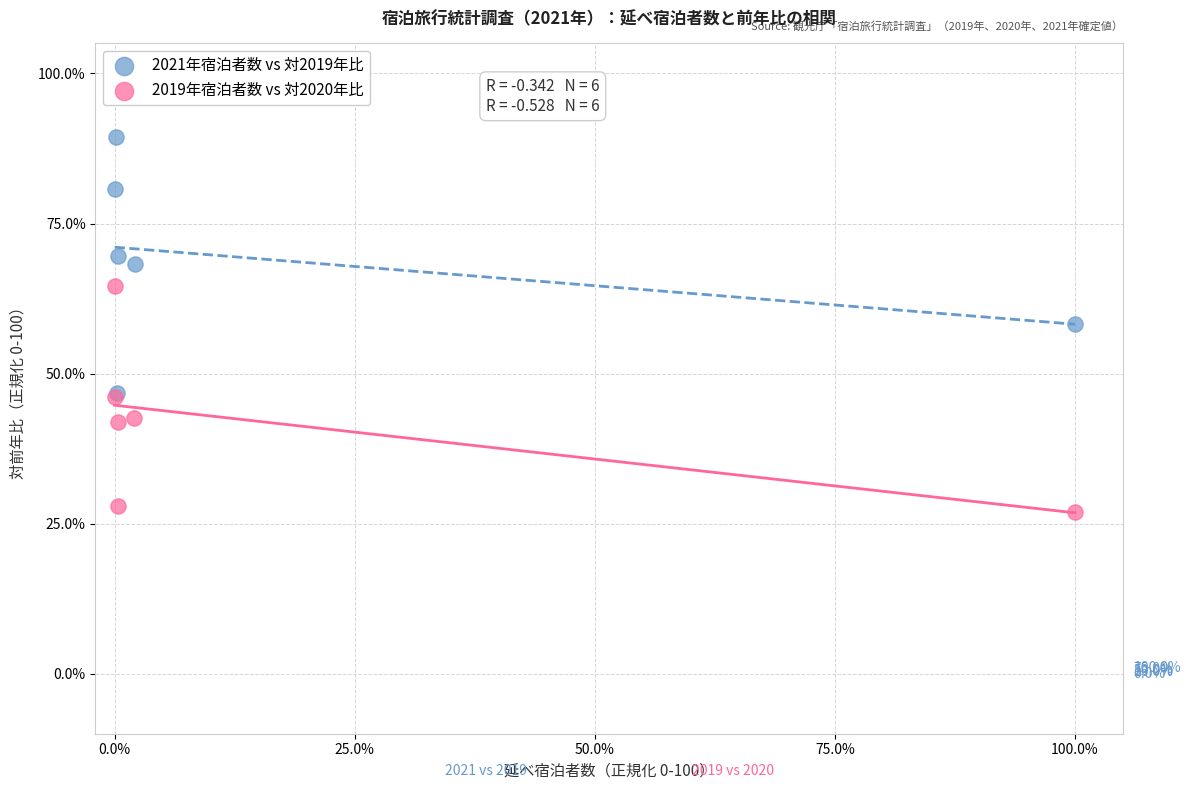

Which series reaches the minimum Y coordinate?

2019年宿泊者数 vs 対2020年比